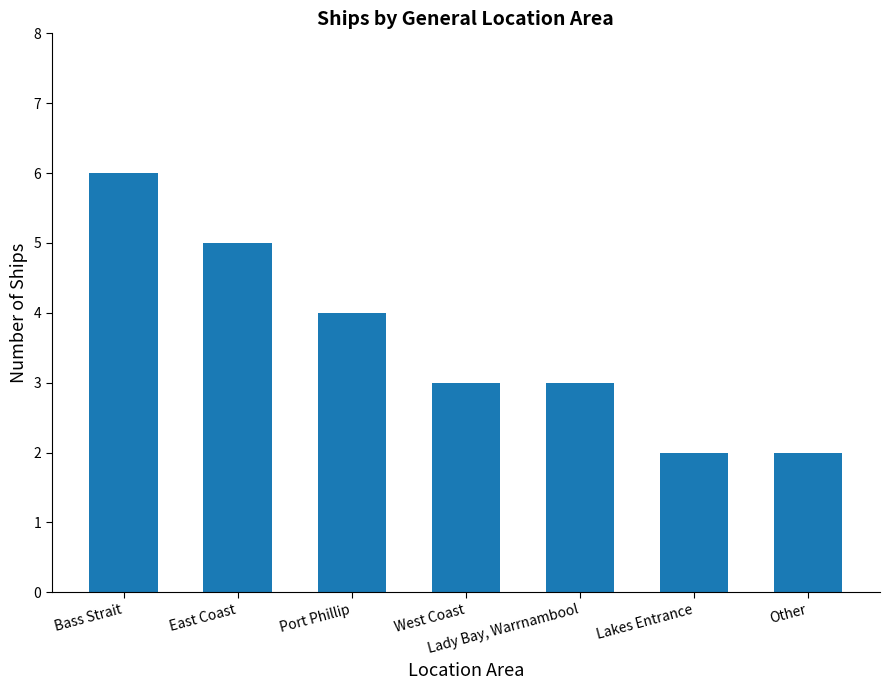

Reading left to right, what are all the values shown in this chart?

Bass Strait=6	East Coast=5	Port Phillip=4	West Coast=3	Lady Bay, Warrnambool=3	Lakes Entrance=2	Other=2